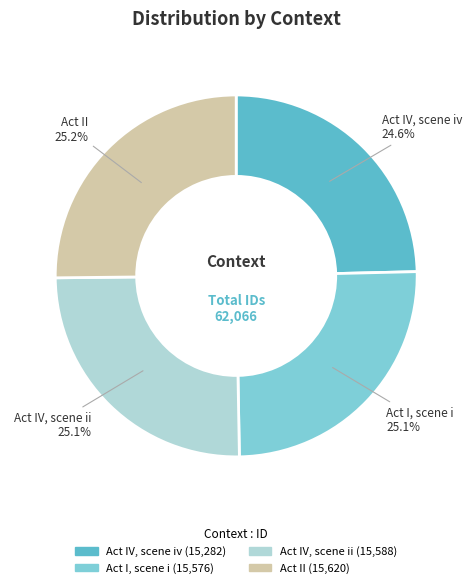

What is the ratio of the value at Act I, scene i to the value at Act IV, scene ii?

1.0